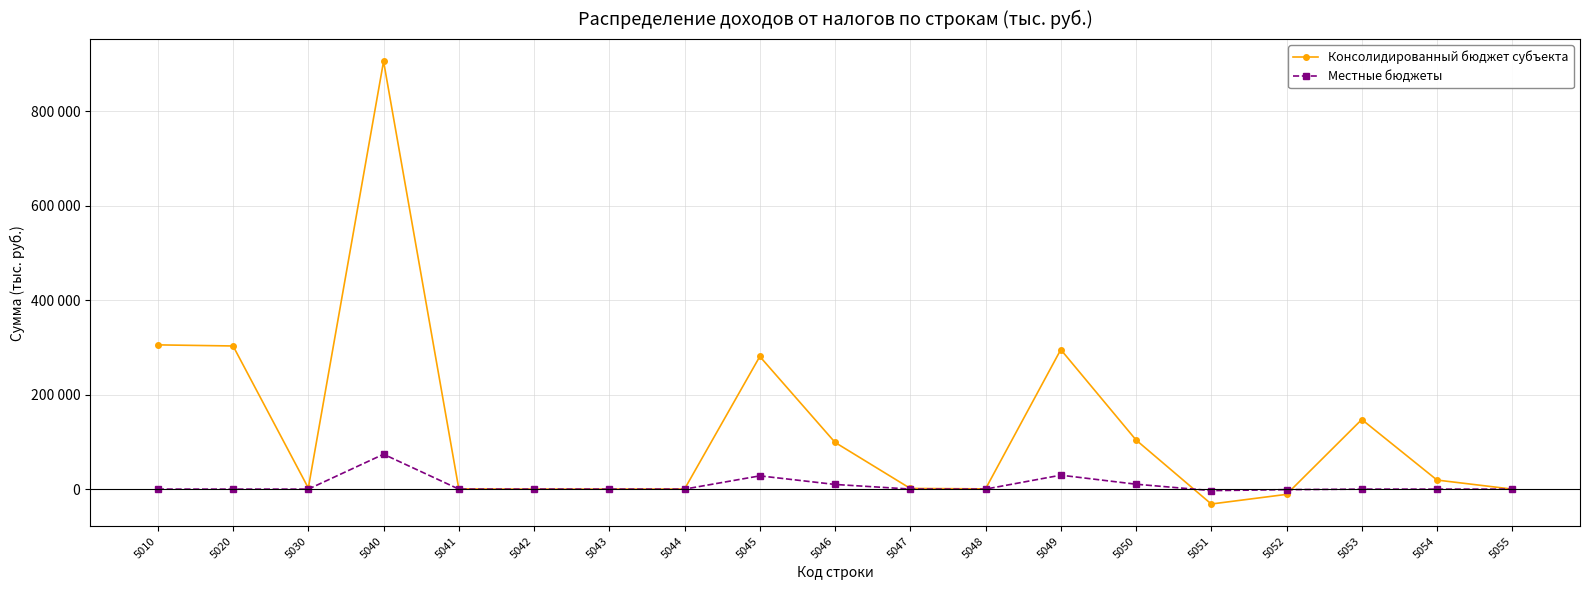

True or false: Консолидированный бюджет субъекта has more than 1 interior local peaks.

True